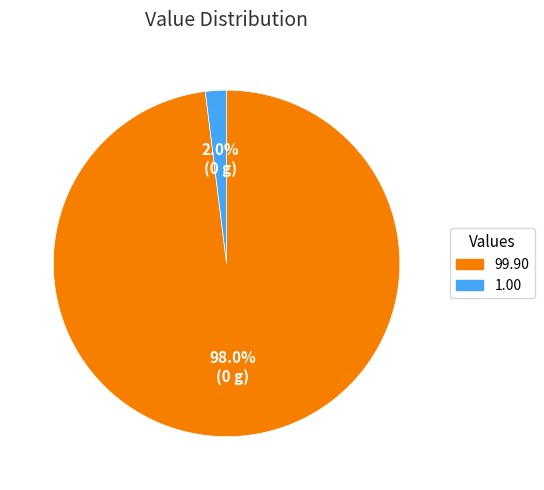

Is there a majority slice in this chart?

Yes